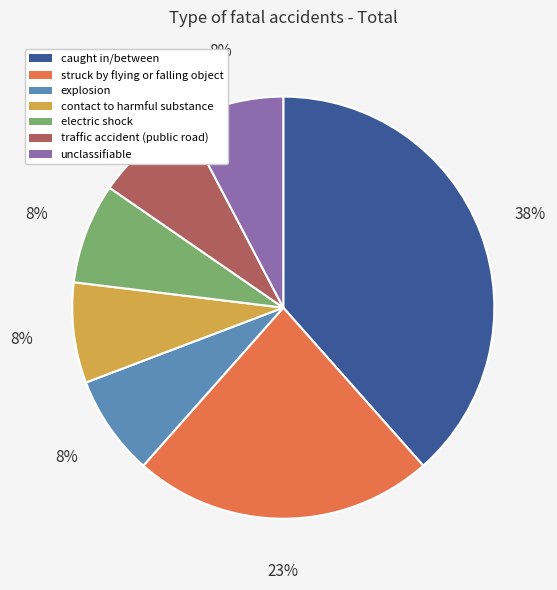

To the nearest percent, what is the combined percentage of contact to harmful substance and caught in/between?

46%